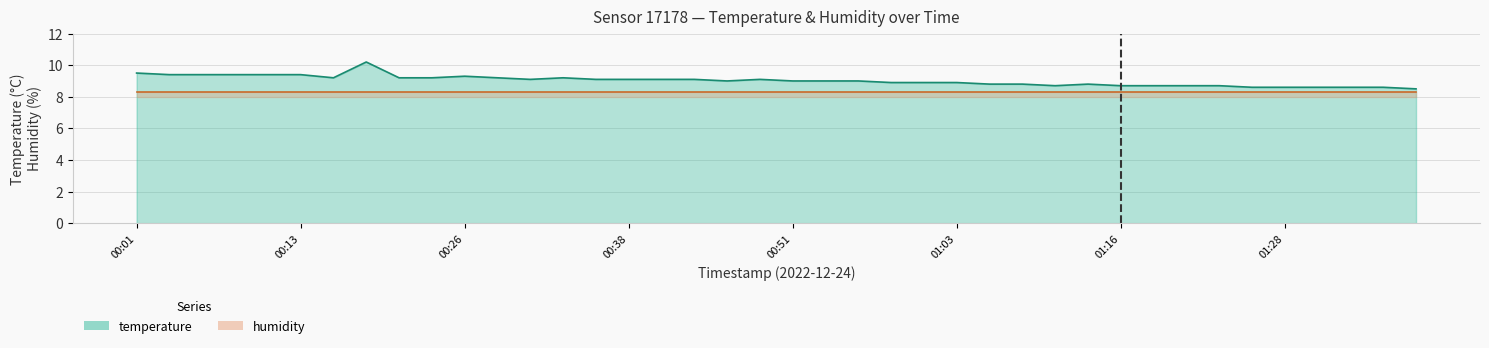

What is the sum of all values?

360.7